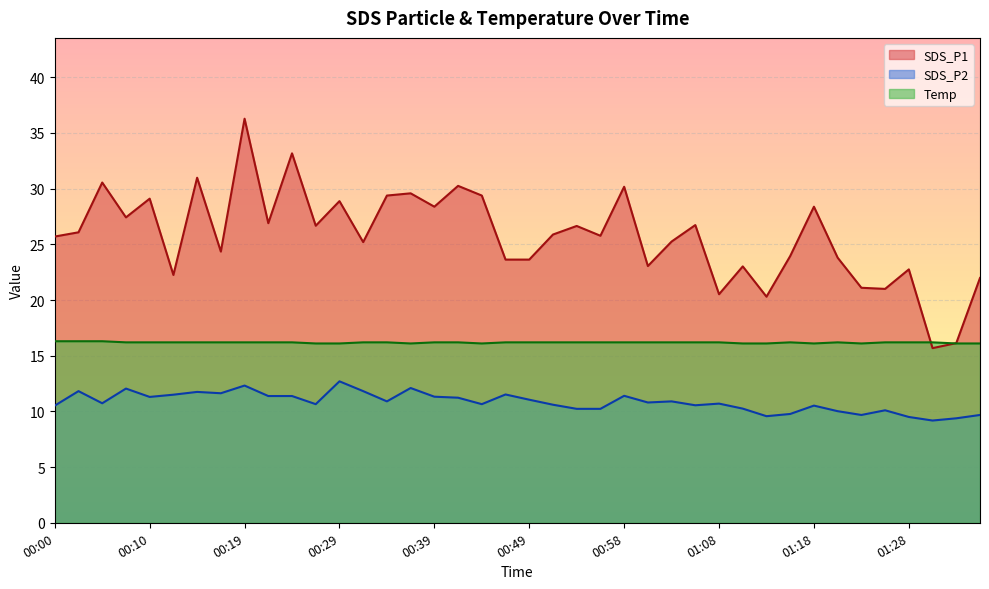

What is the value of the SDS_P2 point at the 25th from the left?

11.4